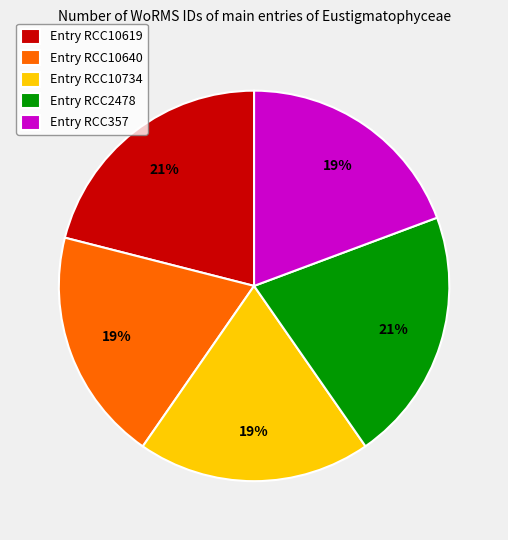

What percentage is the Entry RCC357 slice, to the nearest percent?

19%